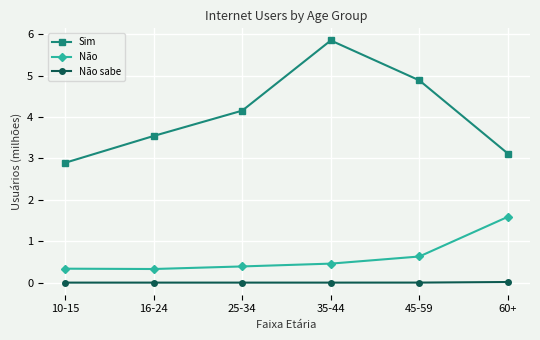

The value of Não at 16-24 is 0.3. True or false?

True